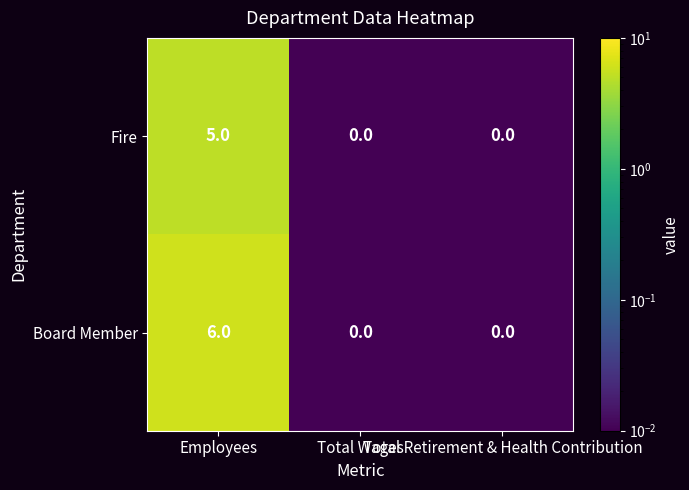

What is the difference between the maximum and minimum values in the Board Member series?

6